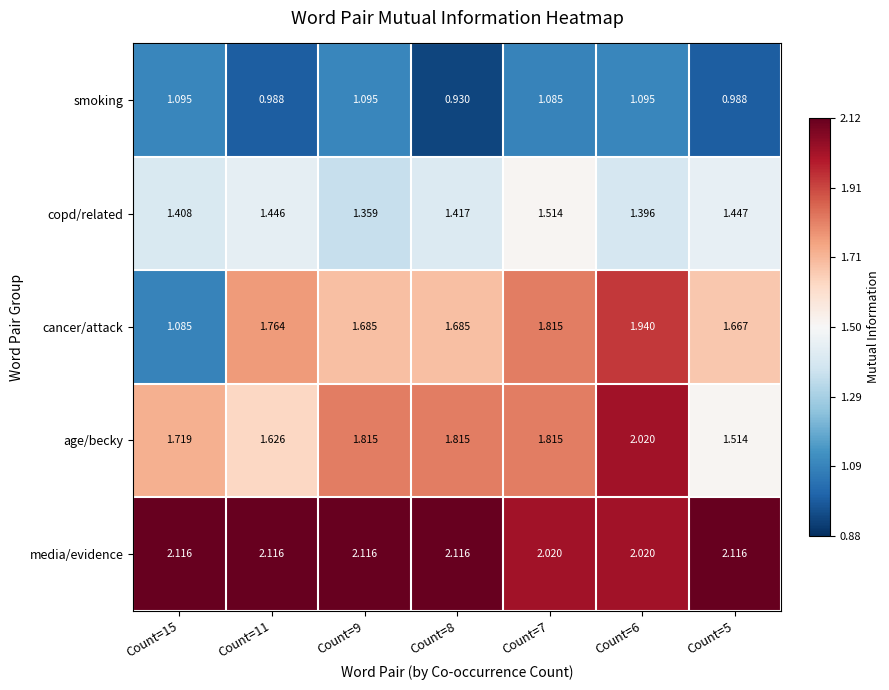

At Count=8, list the series in order from largest to smallest.

media/evidence, age/becky, cancer/attack, copd/related, smoking